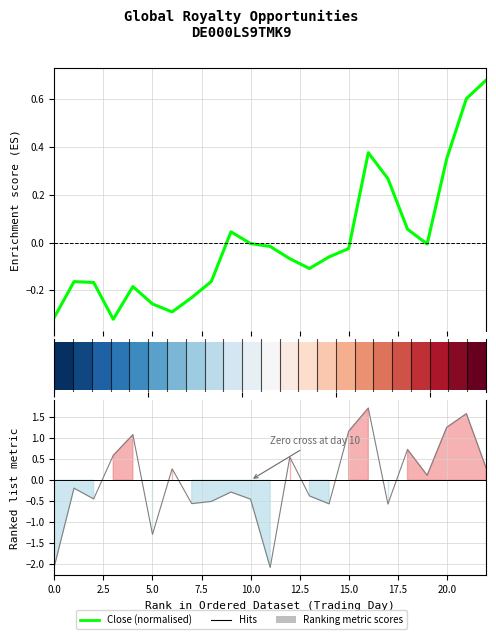

At which label is Ranking metric scores closest to 0?

19